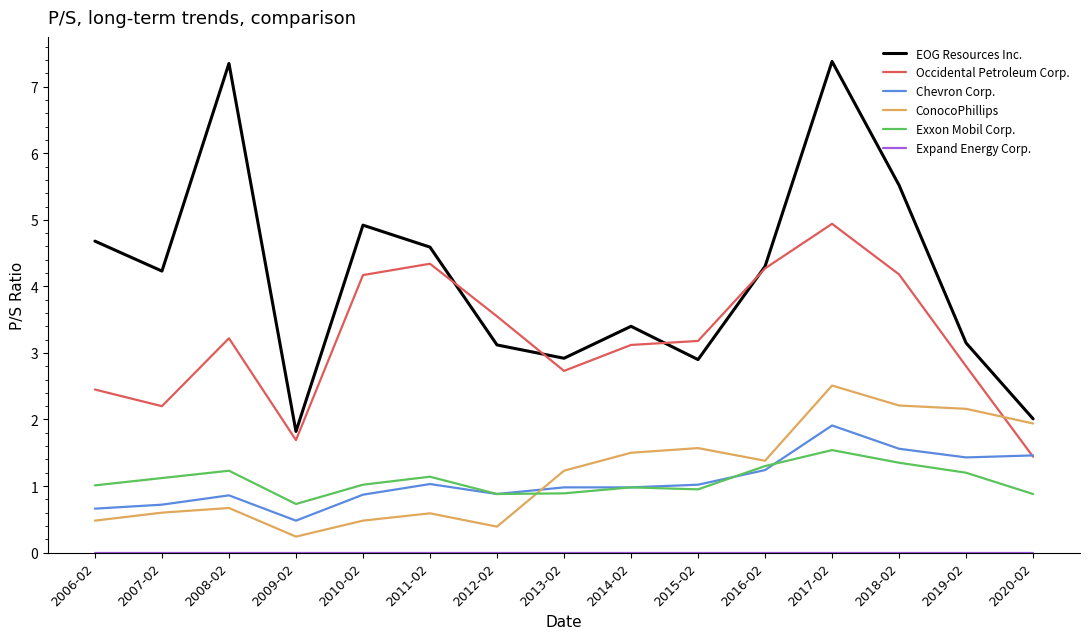

The Occidental Petroleum Corp. series shows 2.0 at 2017-02. True or false?

False